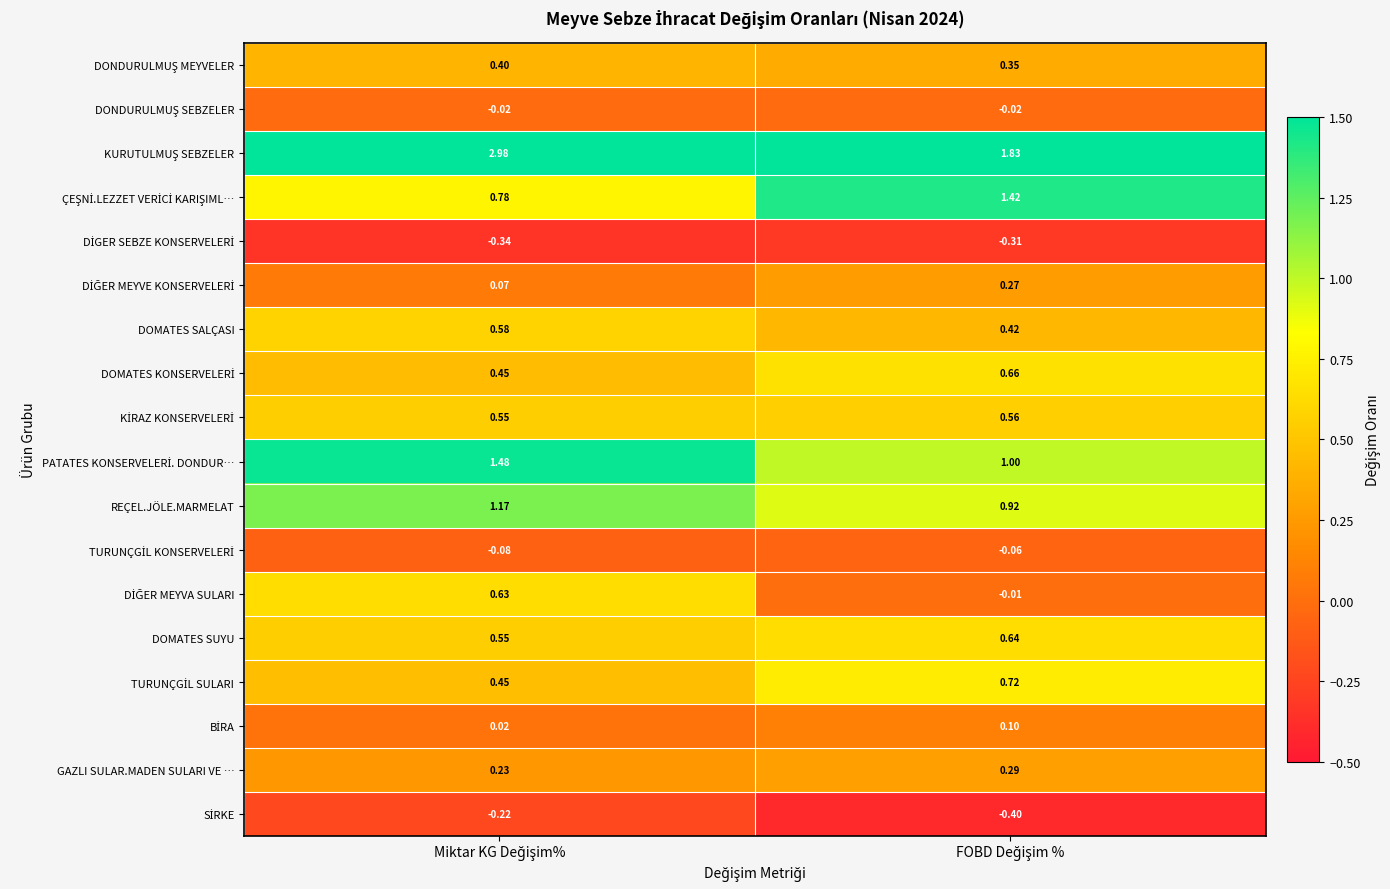

How many distinct data groups are displayed?

18